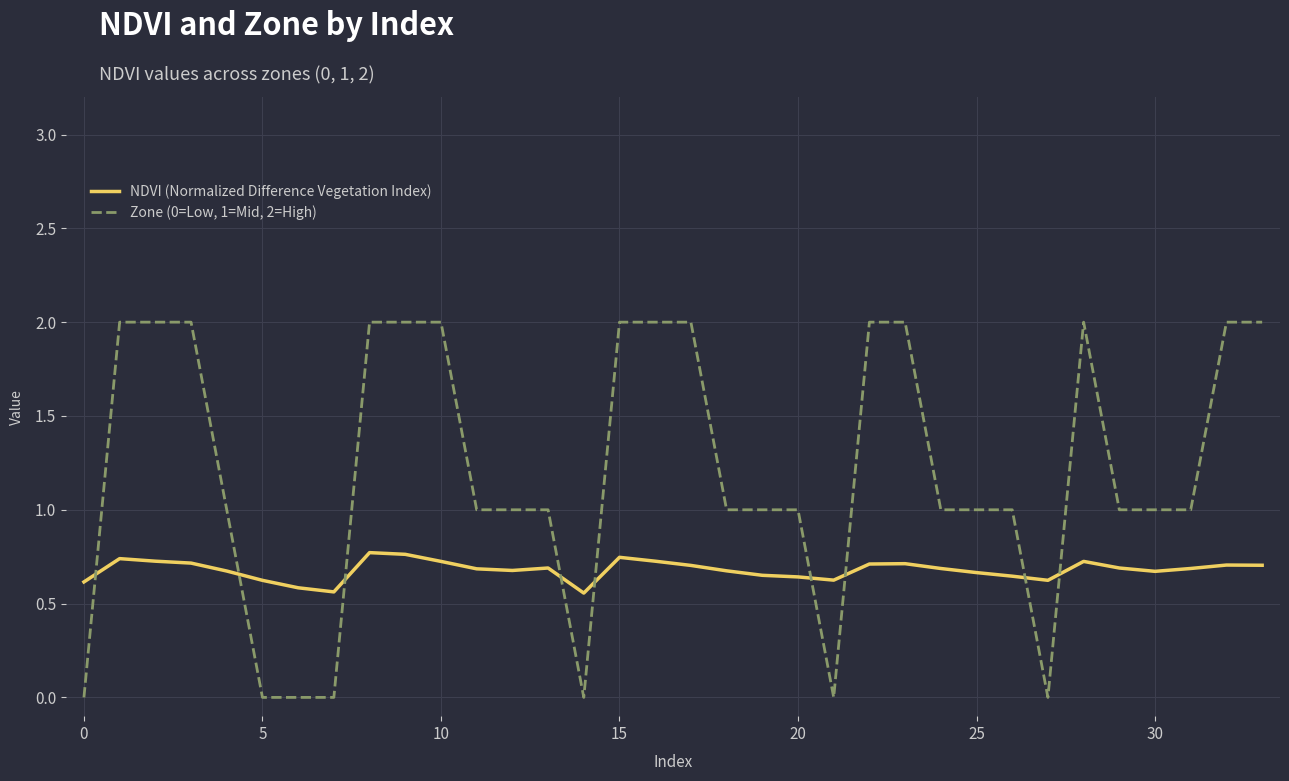

Which series ends up on top after the final intersection of Zone (0=Low, 1=Mid, 2=High) and NDVI (Normalized Difference Vegetation Index)?

Zone (0=Low, 1=Mid, 2=High)